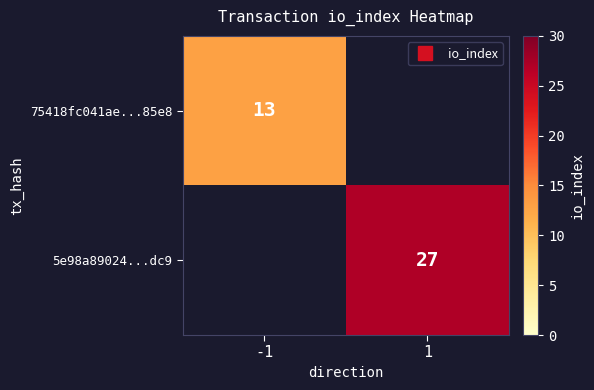

The 5e98a89024...dc9 series shows 9.9 at 1. True or false?

False